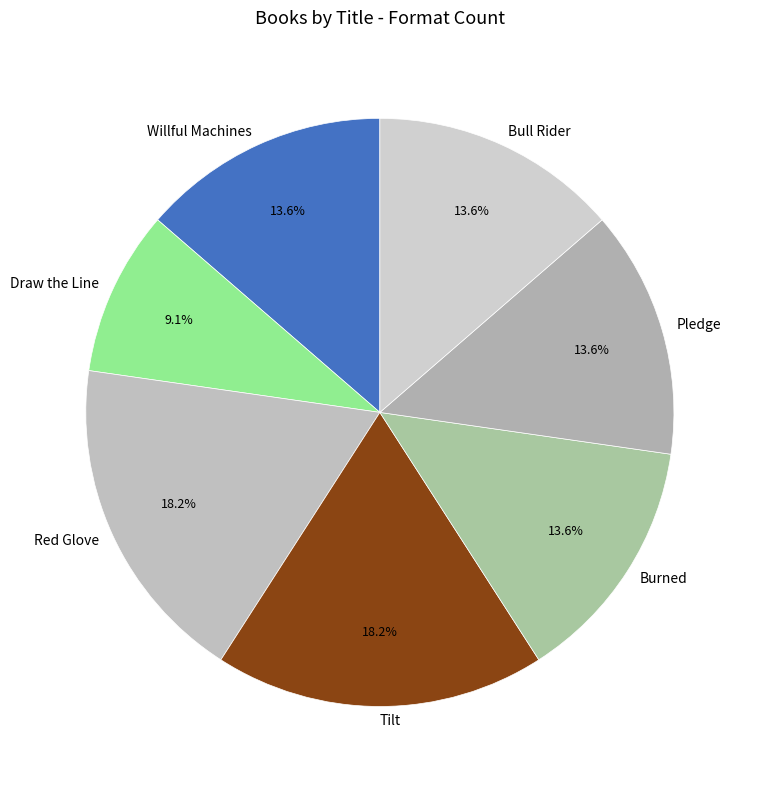

Is it true that Willful Machines is 23% of the pie?

False